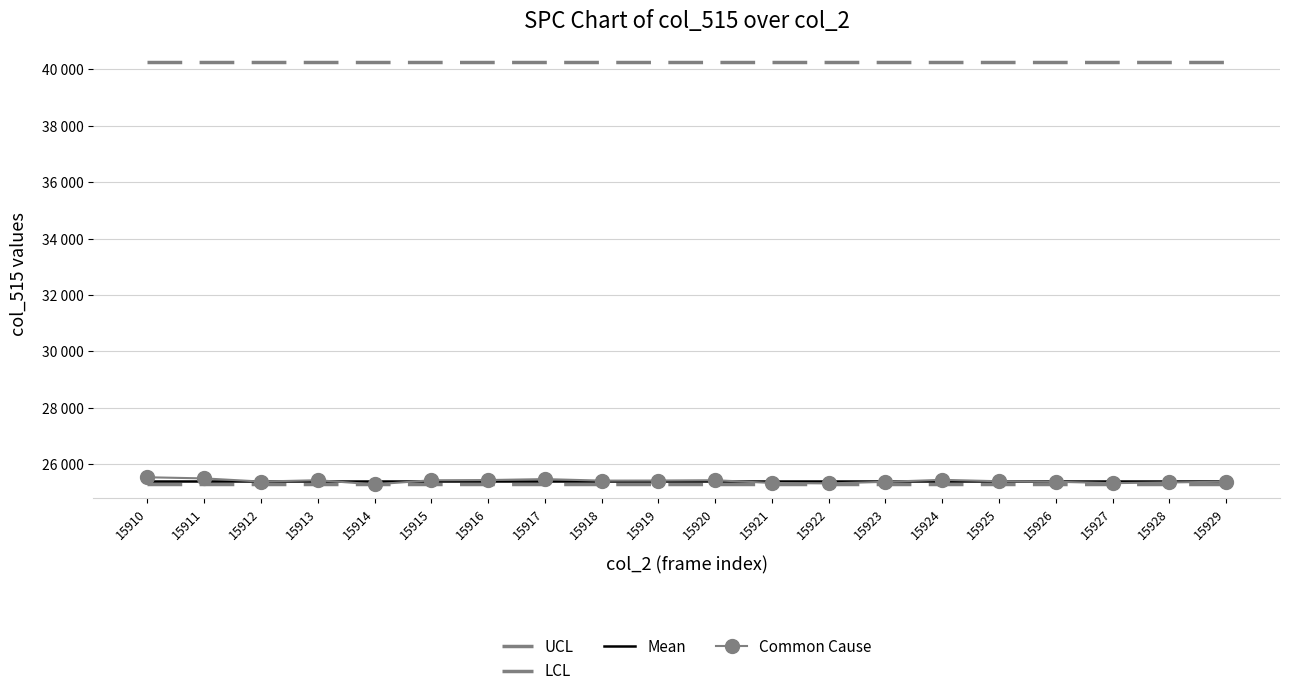

What is the minimum value shown in the chart?

25289